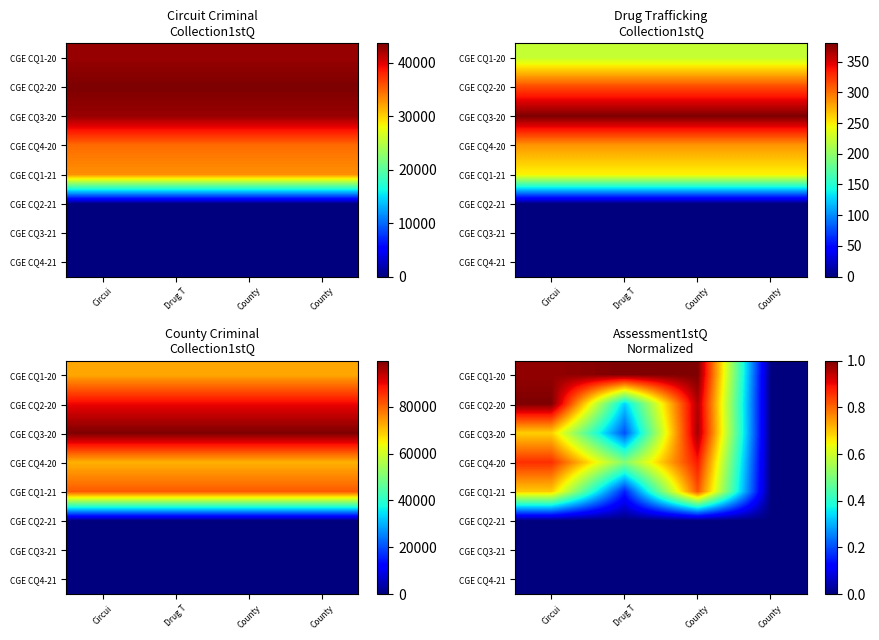

True or false: CGE CQ2-21 has a value of 0.0 at County.

True